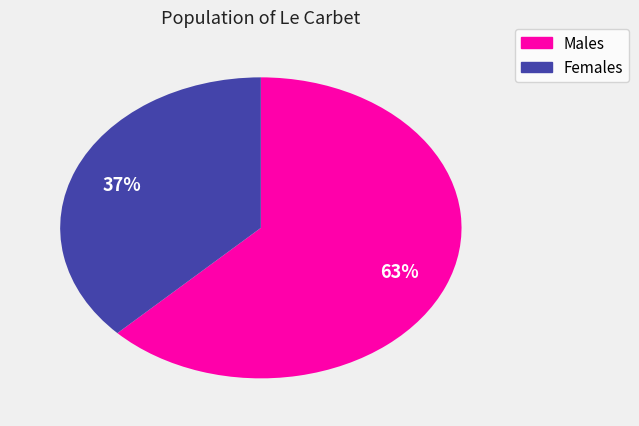

Count the number of slices in the pie.

2